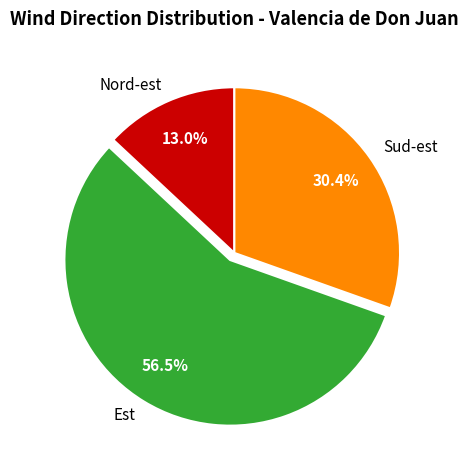

Rank the categories by value from highest to lowest.

Est, Sud-est, Nord-est